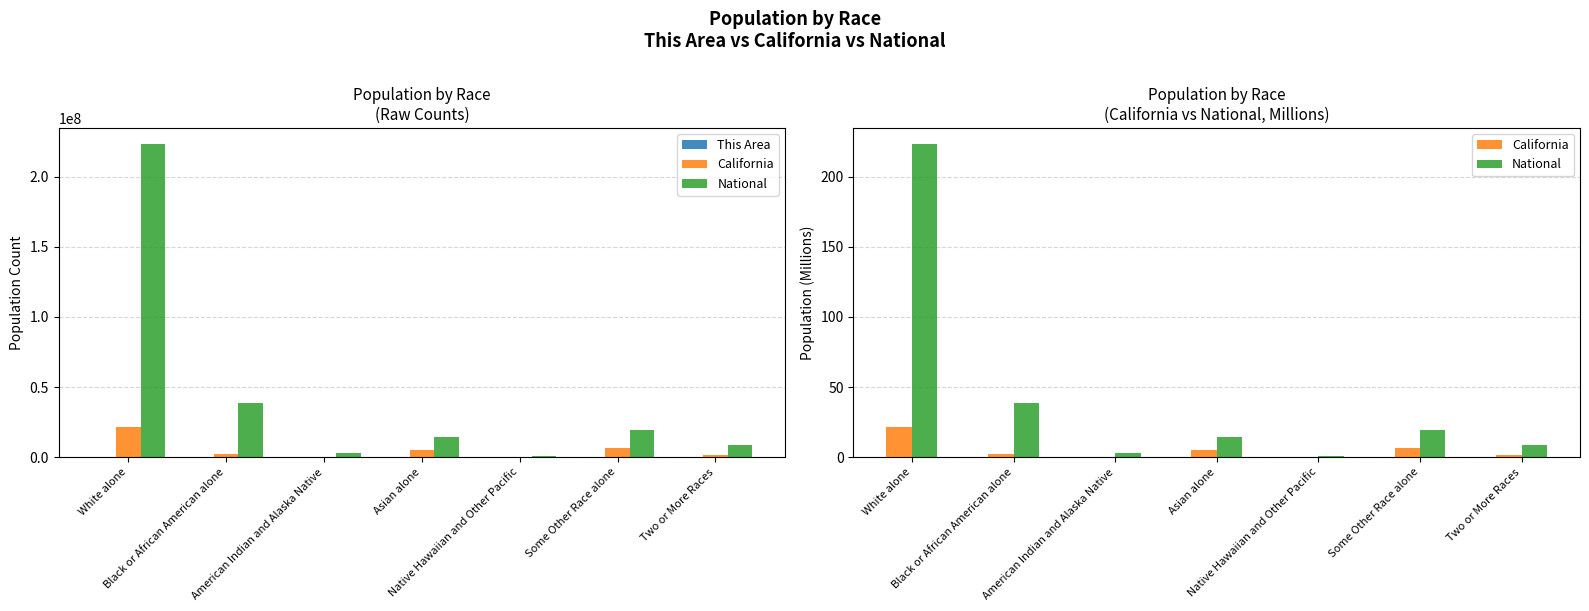

Is it true that This Area equals 277.0 at Some Other Race alone?

True